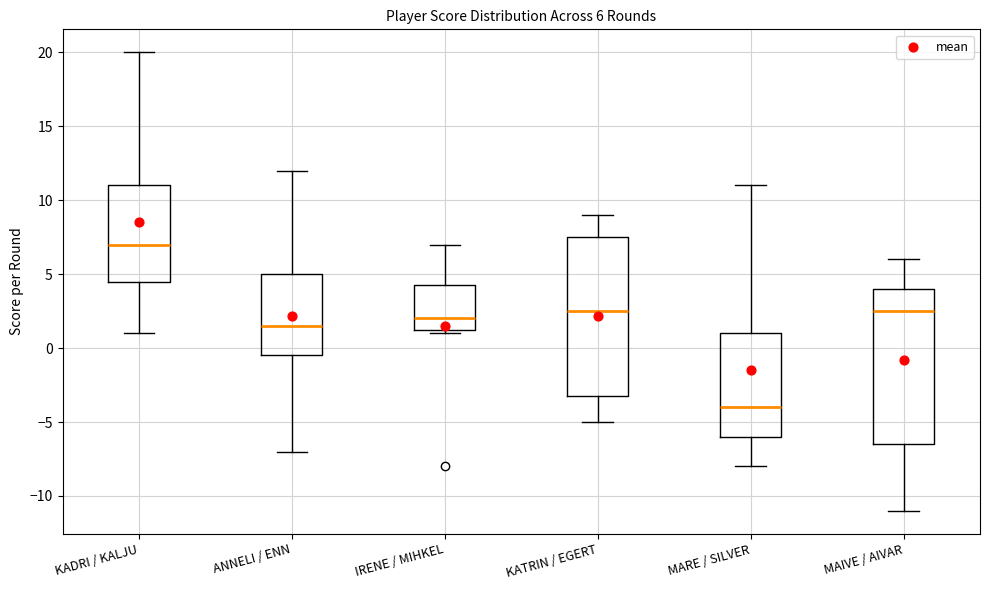

Which box has the highest median line?

KADRI / KALJU